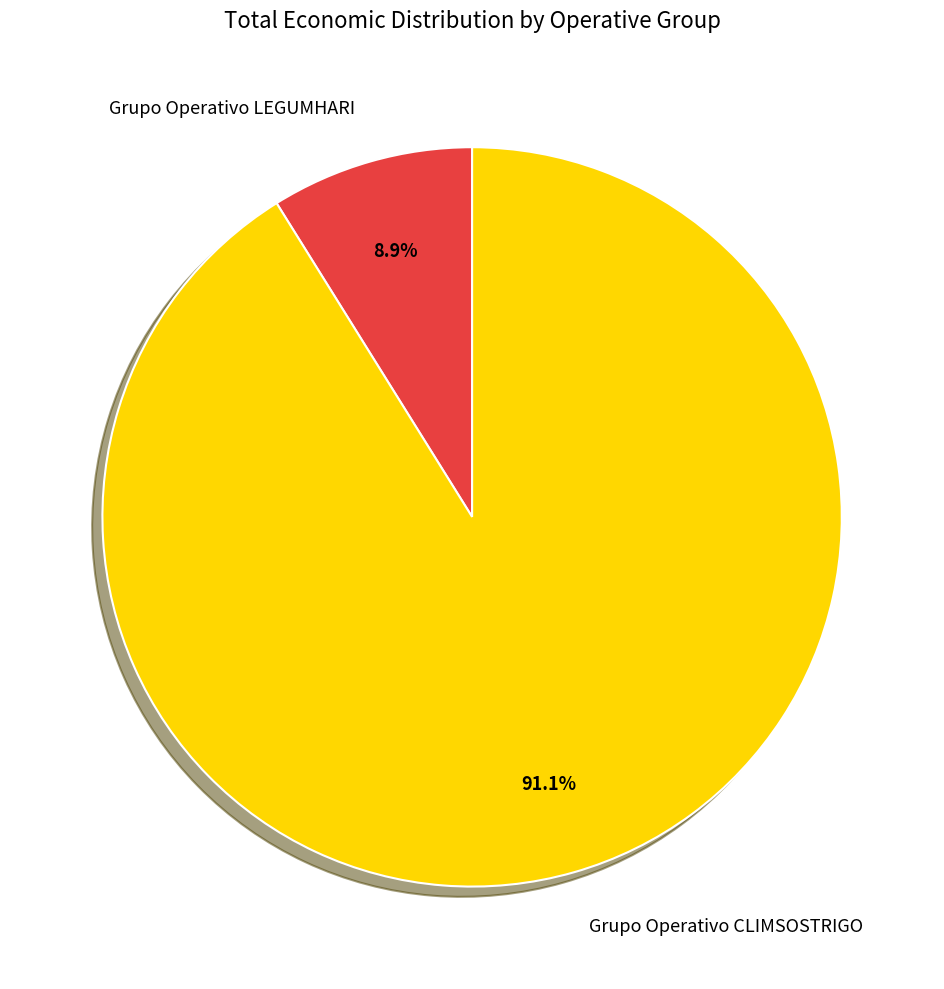

Does Grupo Operativo CLIMSOSTRIGO account for over 50% of the chart?

Yes